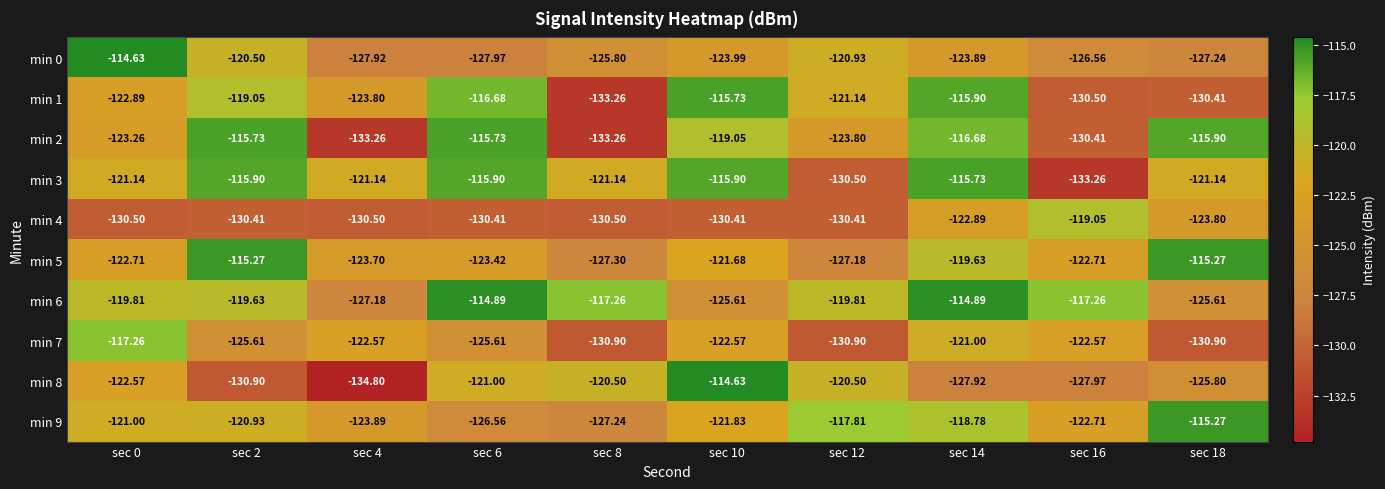

Which series has the widest spread of values?

min 8